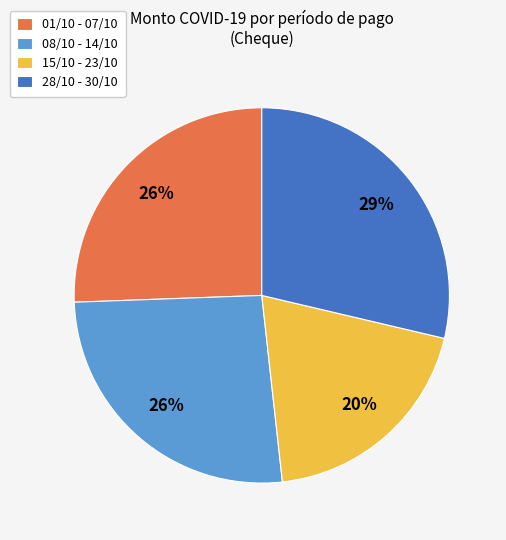

To the nearest percent, what is the combined percentage of 01/10 - 07/10 and 28/10 - 30/10?

54%